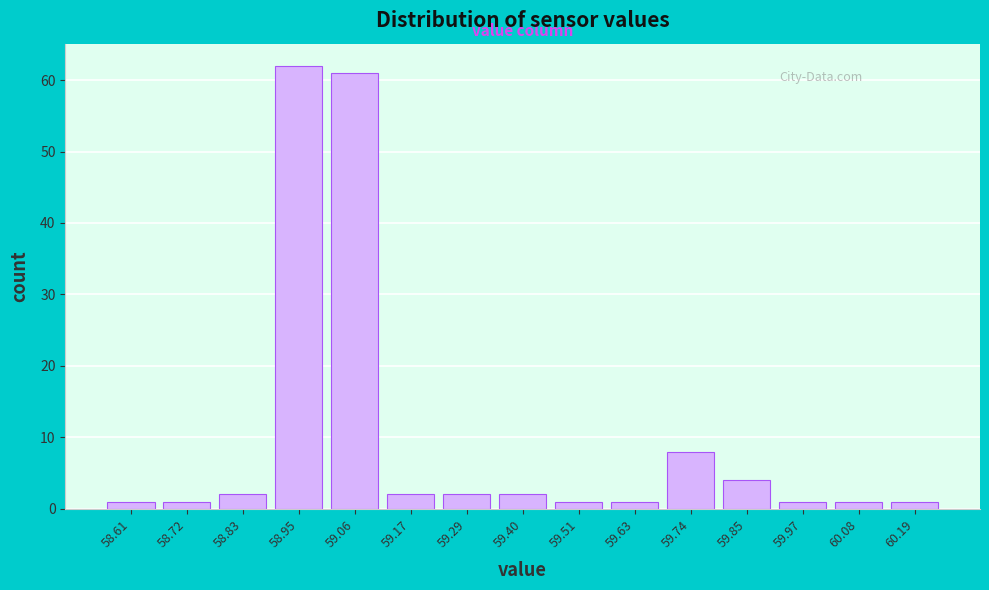

How tall is the bar that spans 58.90 to 59.00 on the x-axis? Neither the bar edges nor the heights are printed on the chart, so give them approximately, as read against the axes.

62